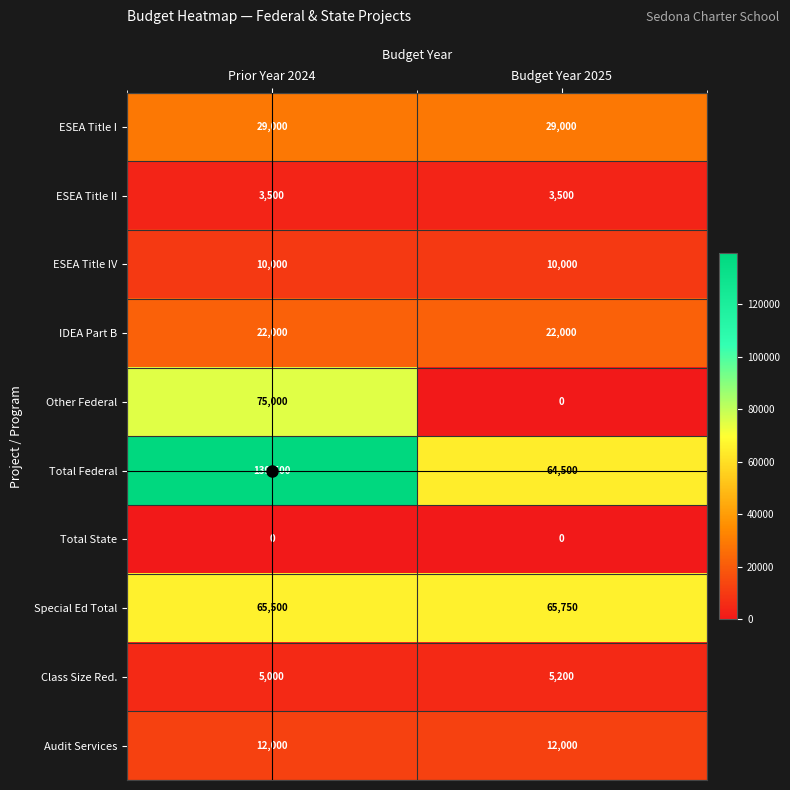

What is the spread (max minus min) of values at Prior Year 2024?

139500